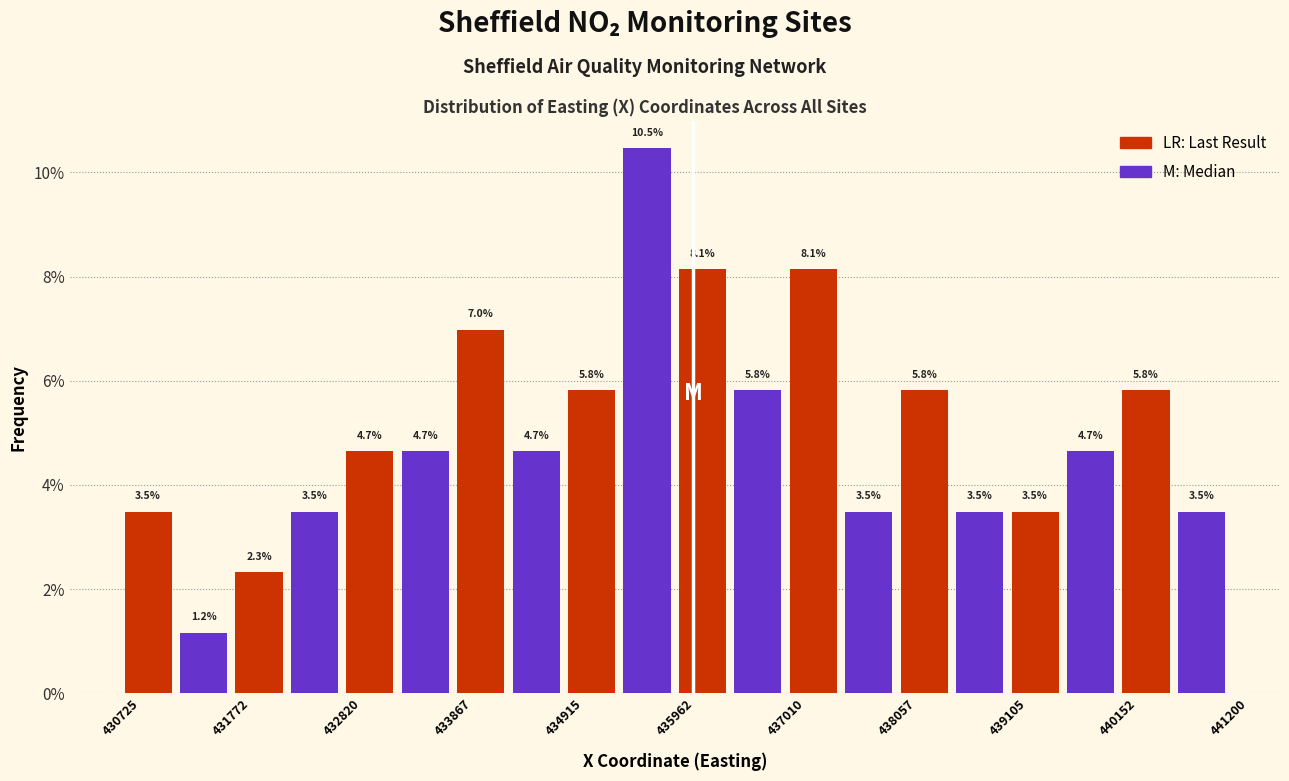

Around what value on the x-axis is the tallest bar? Give the approximate position of its centre, as read against the axis.

435800